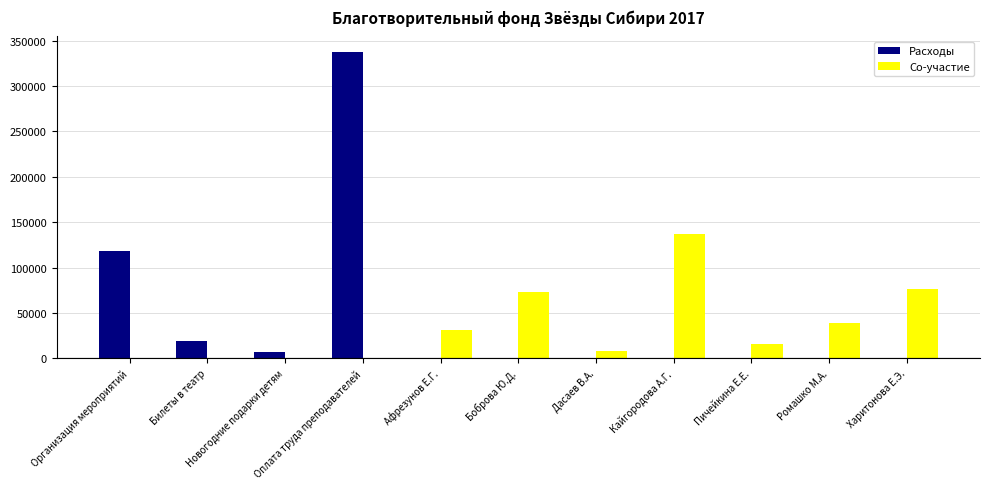

Which series has the widest spread of values?

Расходы